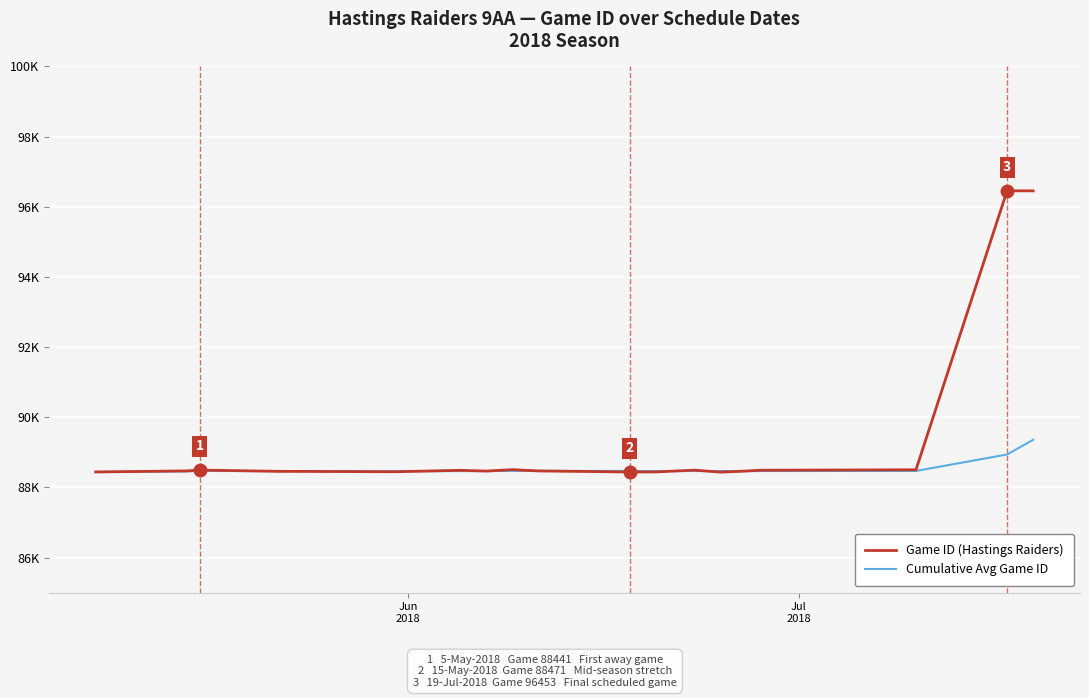

What is the value of the Game ID (Hastings Raiders) point at the 3rd from the left?

88495.0